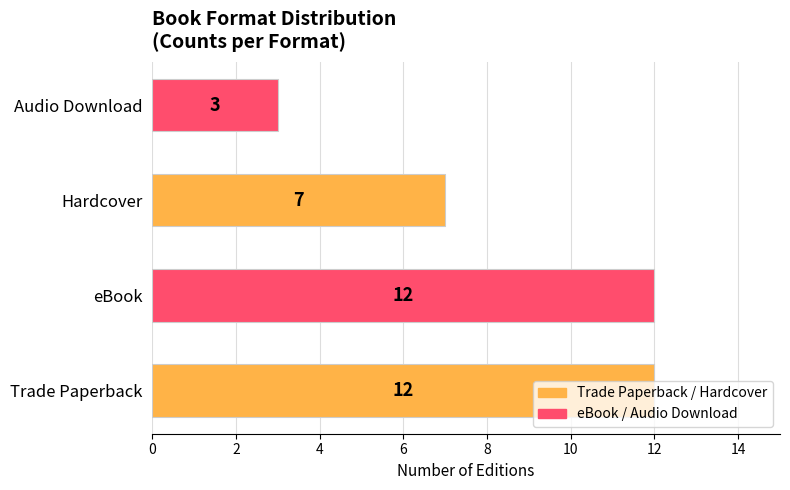

What is the difference between the maximum and minimum values?

9